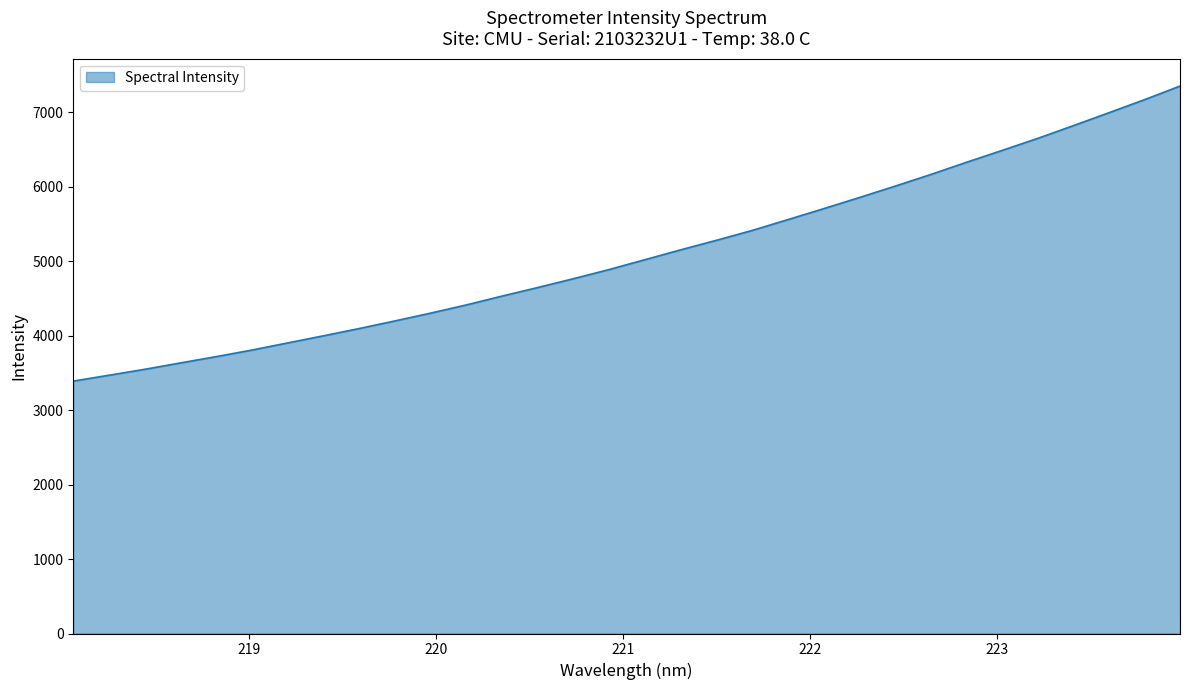

What is the minimum value shown in the chart?

3390.5